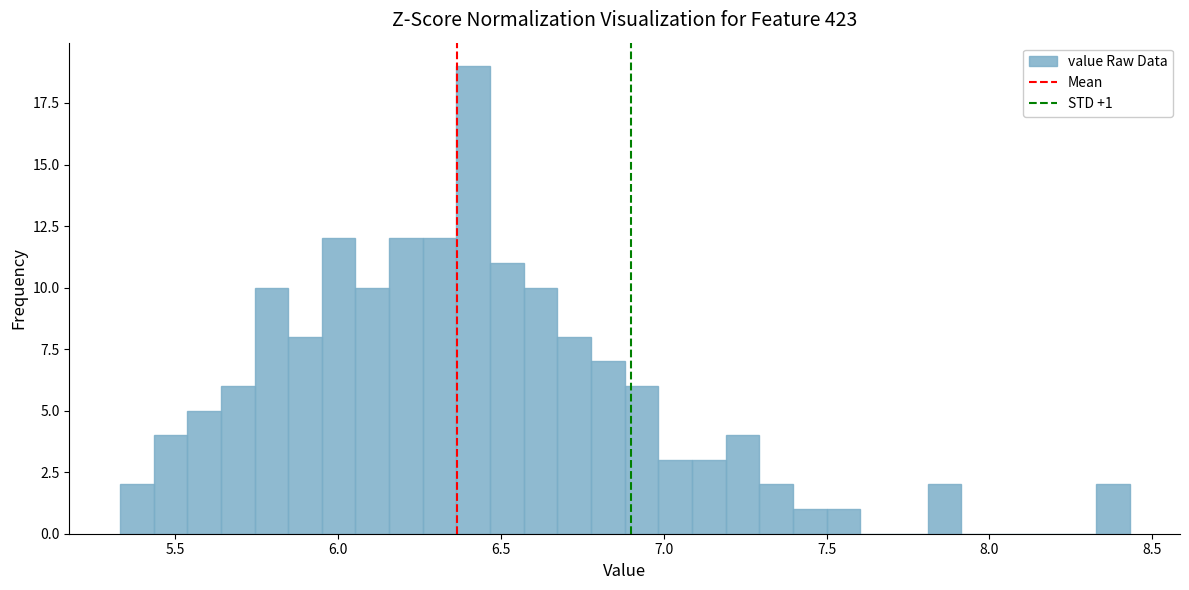

Read against the x-axis, roughly where is the centre of the tallest bar?

6.40